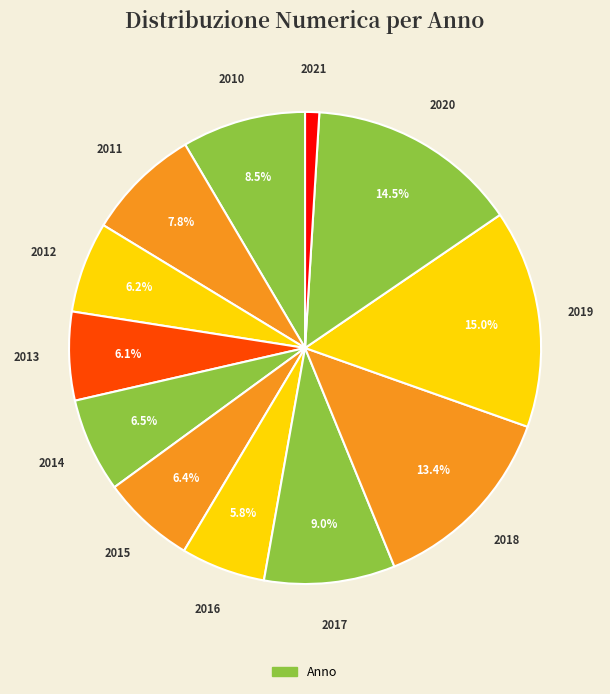

Which slice is the smallest?

2021